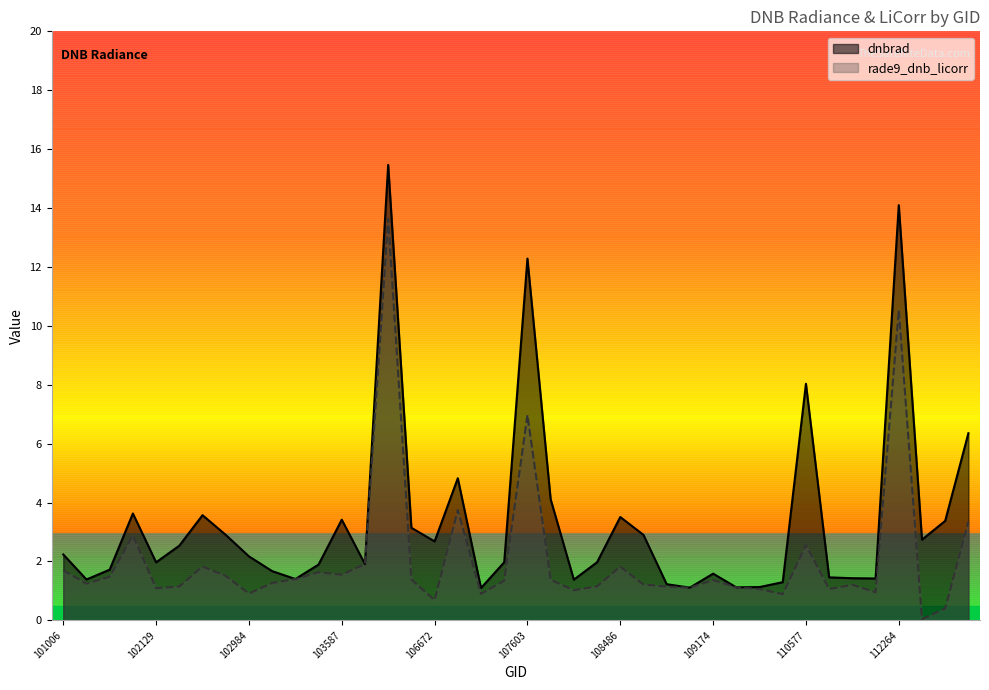

At which label is rade9_dnb_licorr closest to 6?

107603